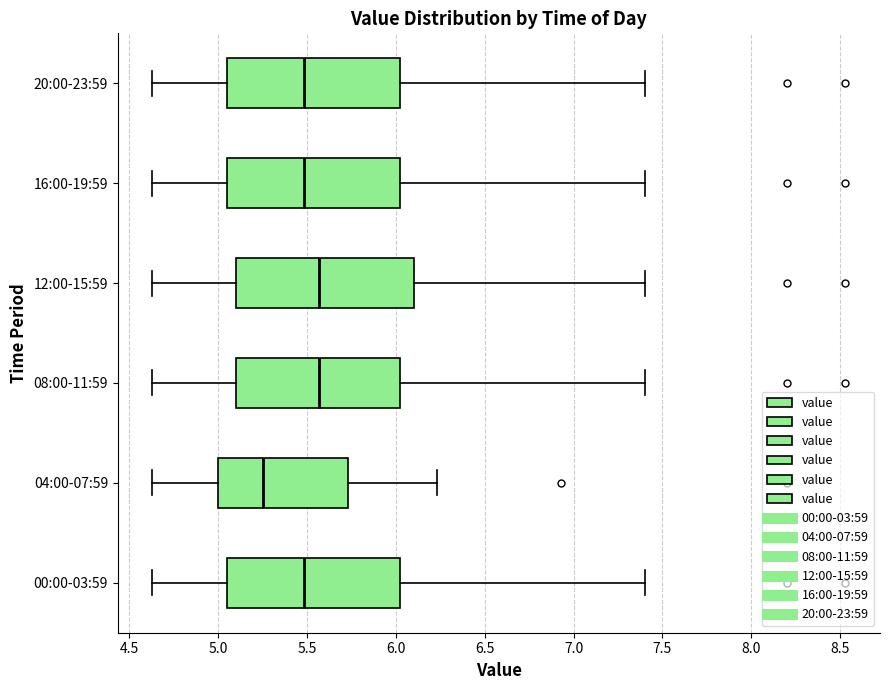

Reading bottom to top, read every box against the x-axis: the position of its median line, the range the box covers, and the ends of its whiskers. The values are not printed on the chart, so give them approximately, as read against the axis.

00:00-03:59: median 5.50, box 5.05 to 6.05, whiskers 4.65 to 7.40
04:00-07:59: median 5.25, box 5.00 to 5.75, whiskers 4.65 to 6.25
08:00-11:59: median 5.55, box 5.10 to 6.05, whiskers 4.65 to 7.40
12:00-15:59: median 5.55, box 5.10 to 6.10, whiskers 4.65 to 7.40
16:00-19:59: median 5.50, box 5.05 to 6.05, whiskers 4.65 to 7.40
20:00-23:59: median 5.50, box 5.05 to 6.05, whiskers 4.65 to 7.40